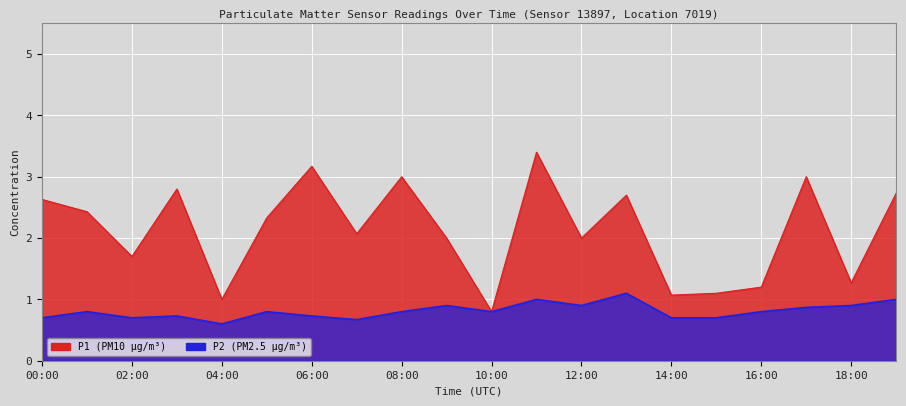

At which category is the sum across all series the highest?

11:00